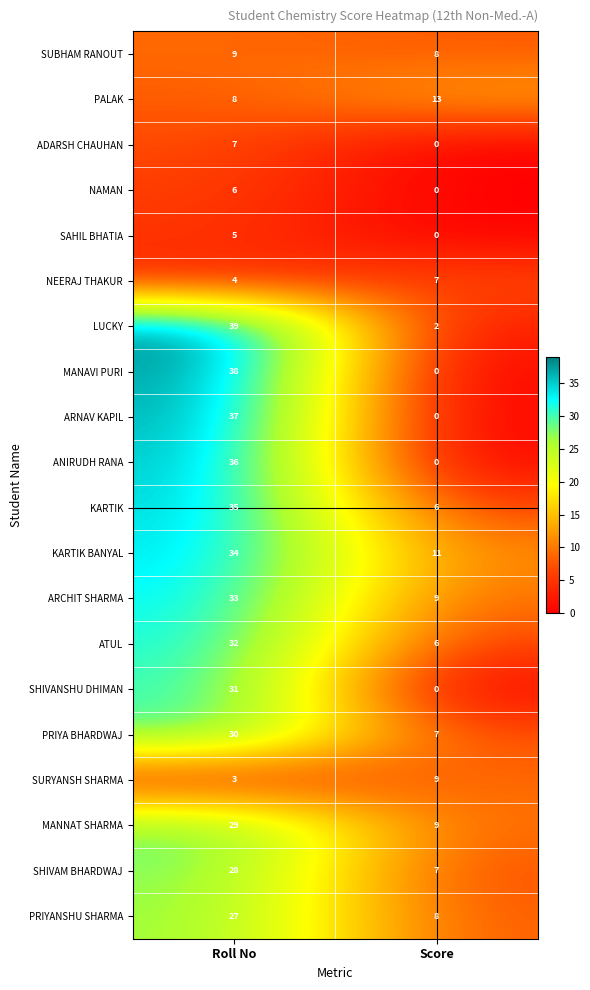

List the labels in order of MANNAT SHARMA value, smallest first.

Score, Roll No